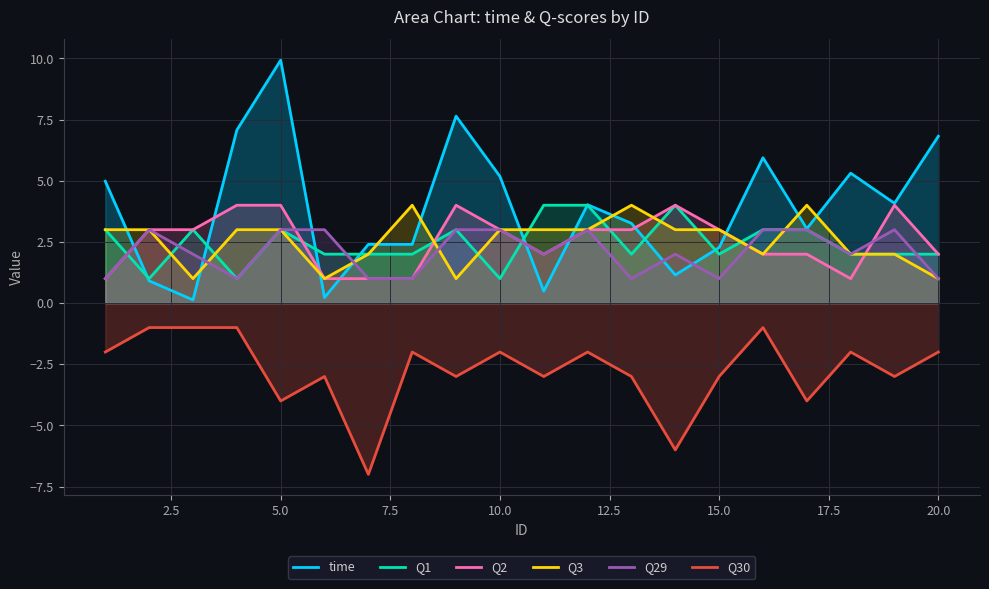

At which category is the sum across all series the highest?

5.0